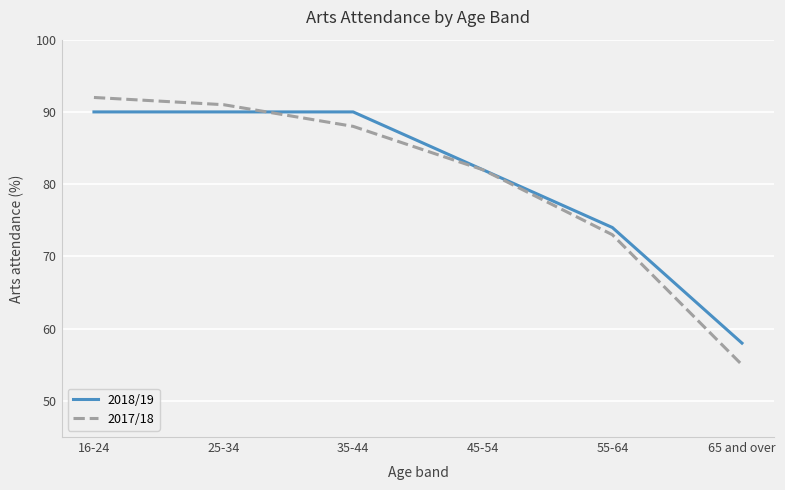

What is the maximum value shown in the chart?

92